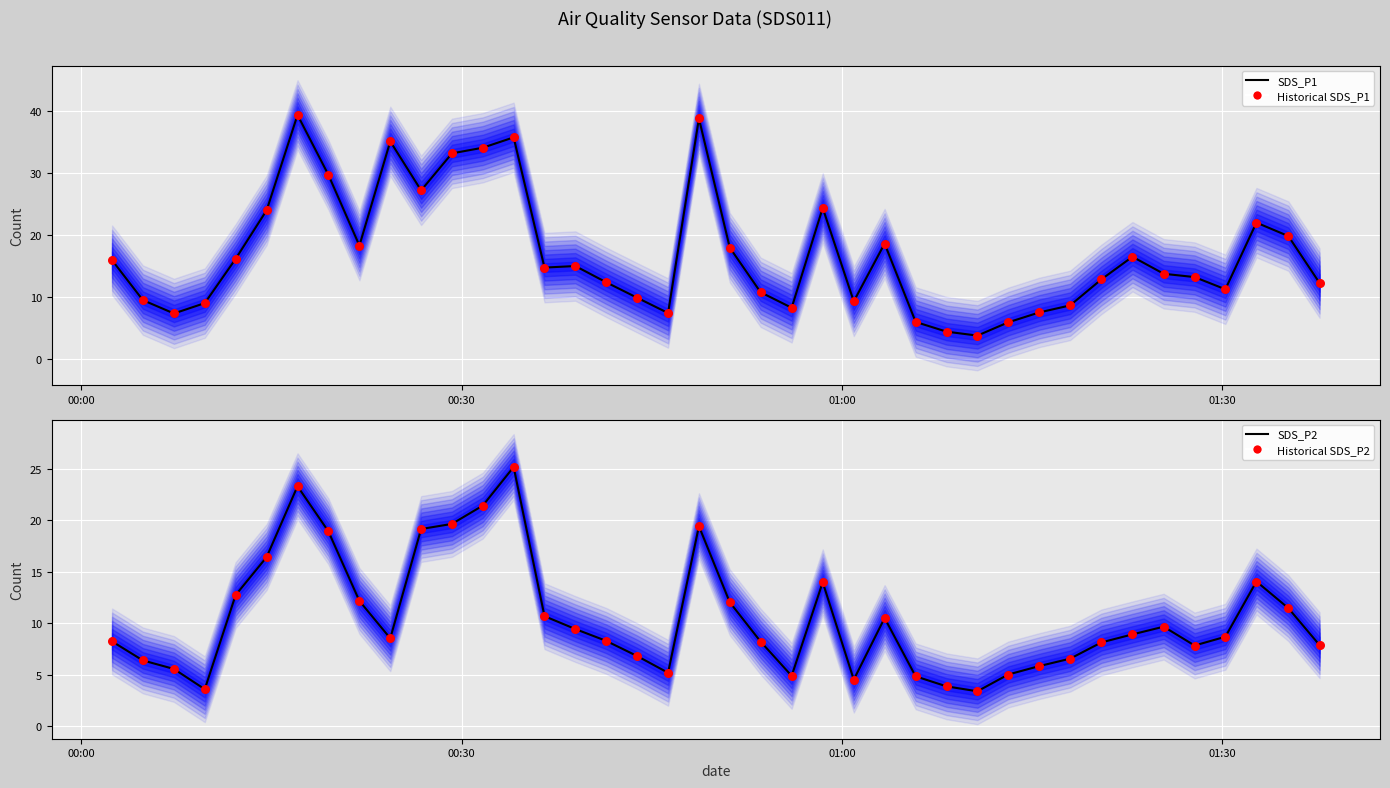

Which series has the largest total across all categories?

SDS_P1